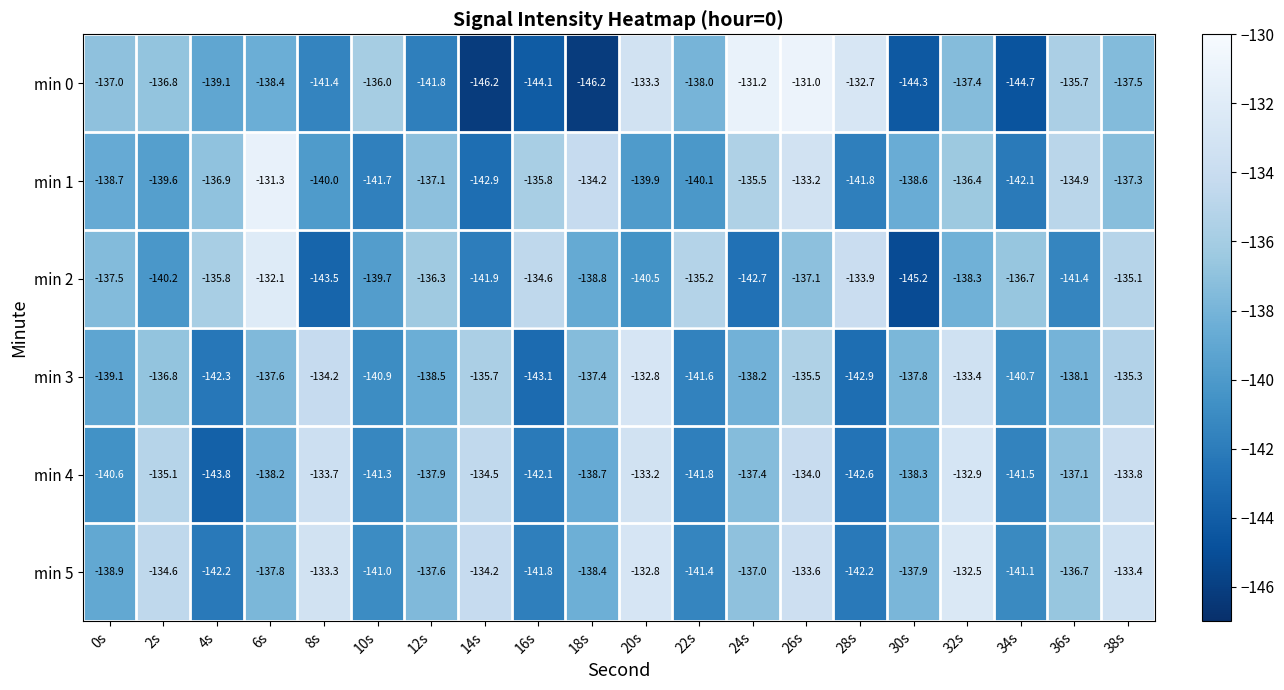

Where does the min 4 series first go above -137?

2s